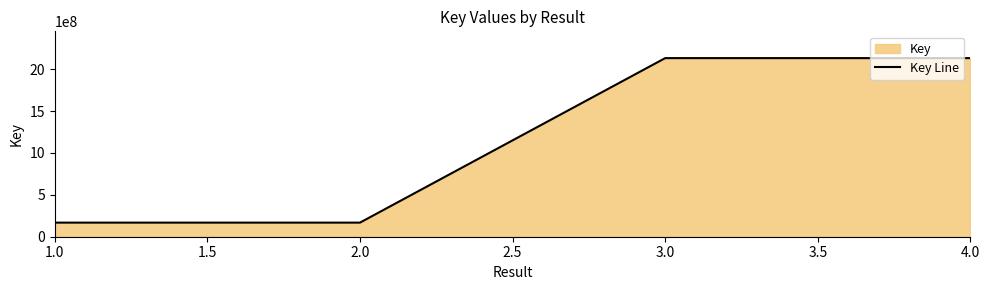

What is the smallest value displayed?

168377479